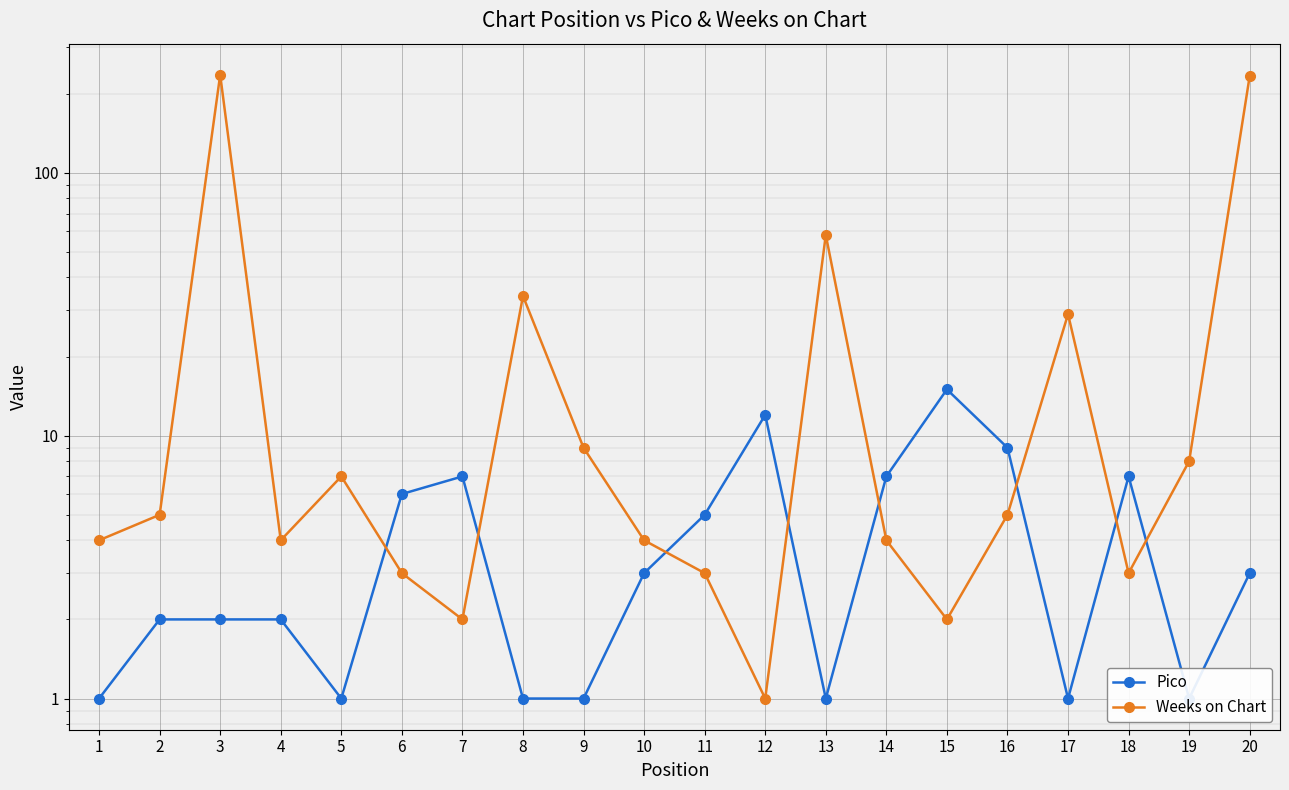

What is the difference between the second highest and minimum values in the Weeks on Chart series?

233